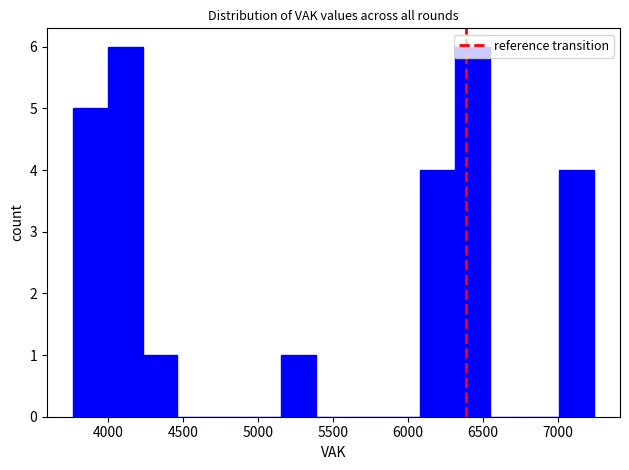

Reading left to right, list every bar in this chart as the range it spans on the x-axis followed by its height. Neither the bar edges nor the heights are printed on the chart, so give them approximately, as read against the axes.

3750 to 4000: 5
4000 to 4250: 6
4250 to 4450: 1
4450 to 4700: 0
4700 to 4900: 0
4900 to 5150: 0
5150 to 5400: 1
5400 to 5600: 0
5600 to 5850: 0
5850 to 6100: 0
6100 to 6300: 4
6300 to 6550: 6
6550 to 6800: 0
6800 to 7000: 0
7000 to 7250: 4